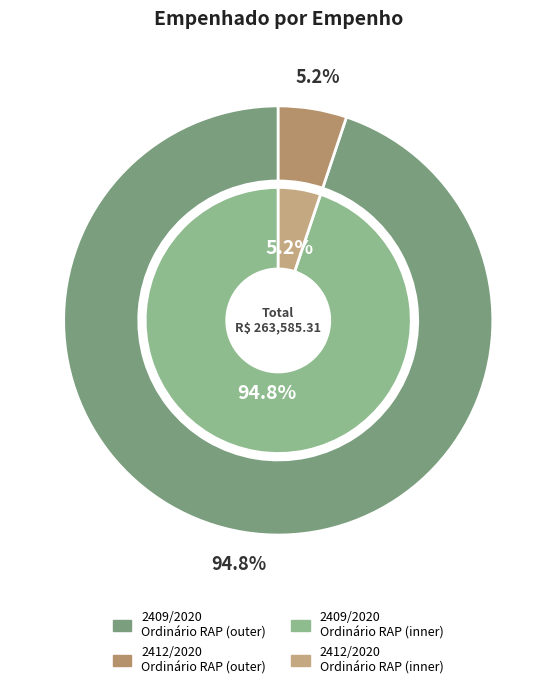

The 2409/2020
Ordinário RAP slice represents 95% of the pie. True or false?

True